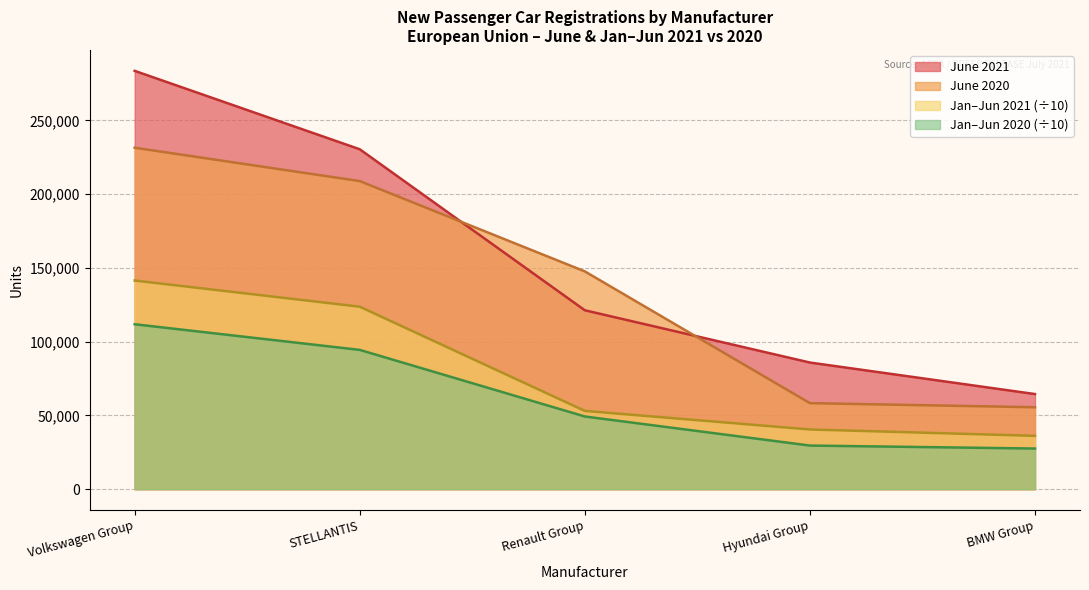

True or false: Volkswagen and Stellantis cross at least once.

False